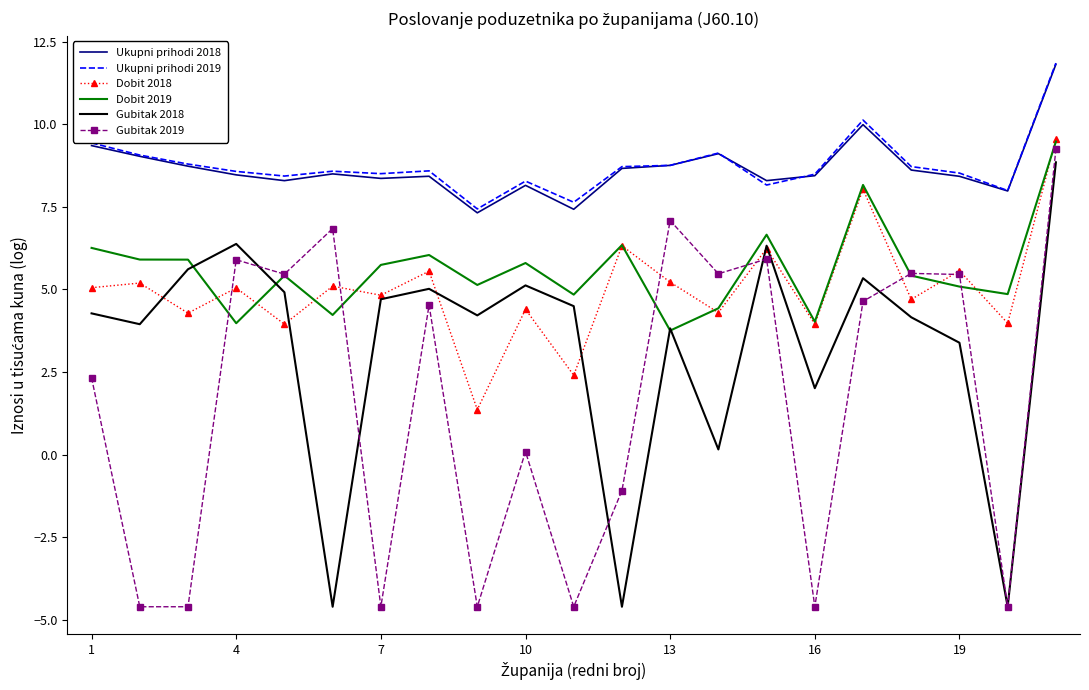

True or false: Dobit 2019 and Ukupni prihodi 2018 intersect in this chart.

False